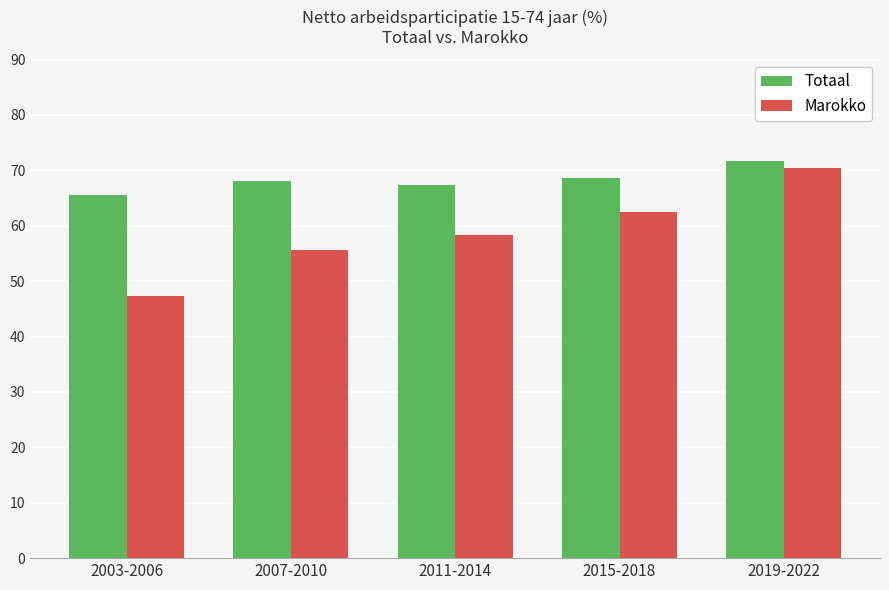

At which label does Marokko first exceed 58?

2011-2014